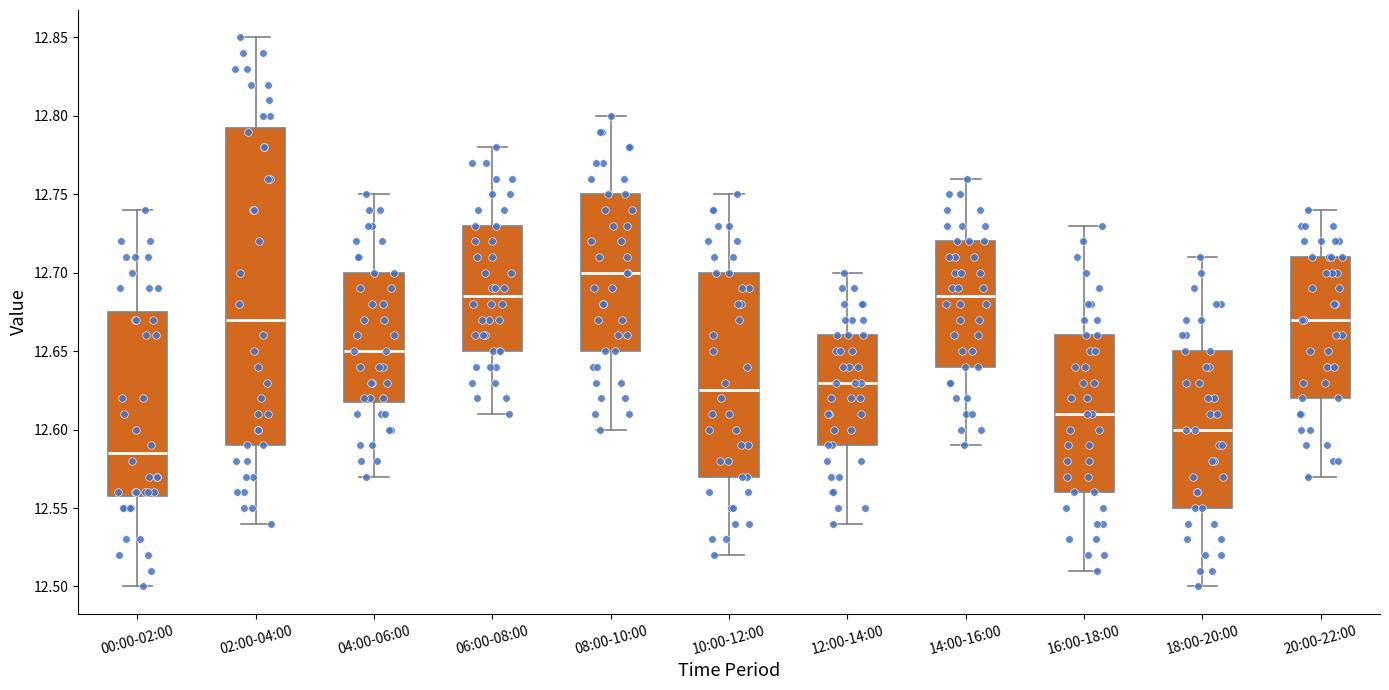

Which box has the lowest median line?

00:00-02:00